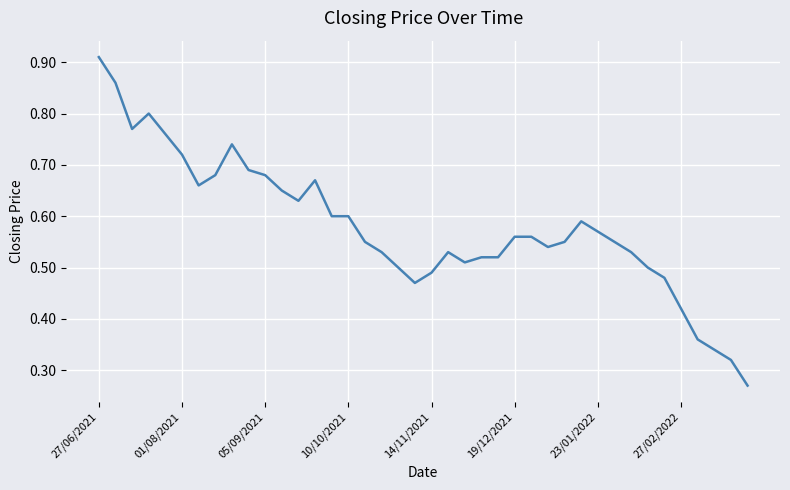

Where is the data nearest to the value 0?

39